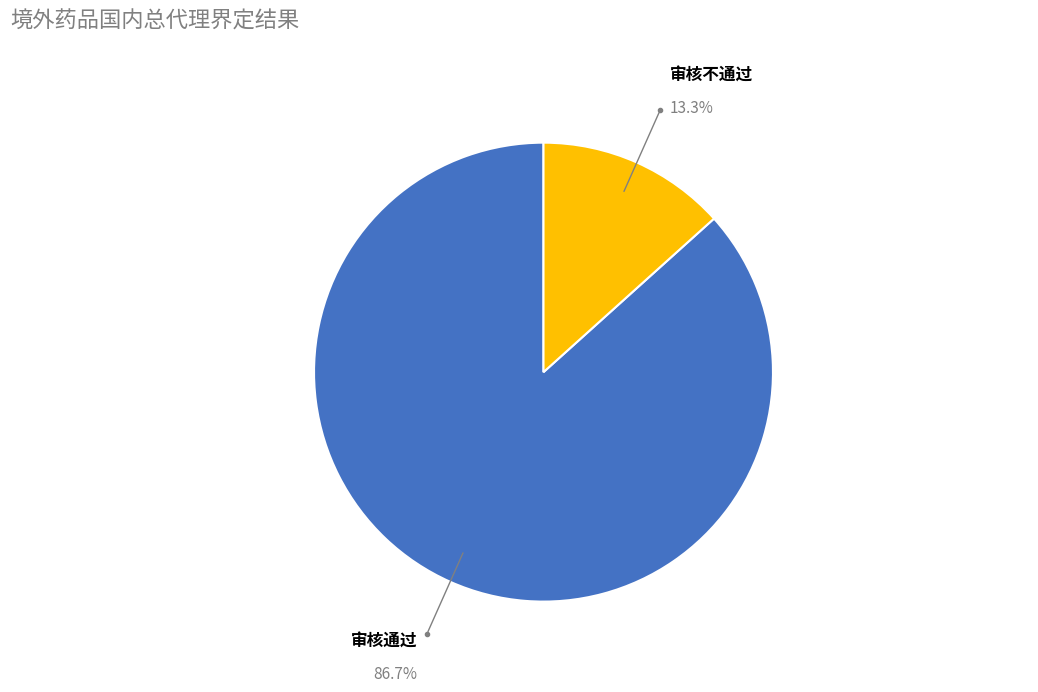

To the nearest percent, what is the difference between the largest and smallest slice percentages?

73%